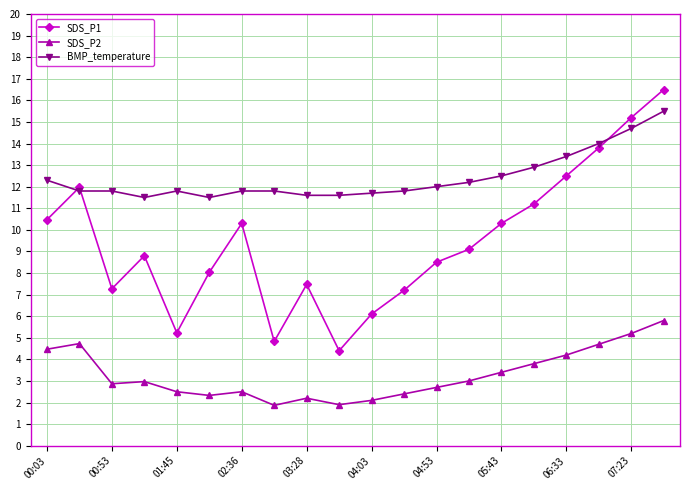

How many data points does each series have?

20